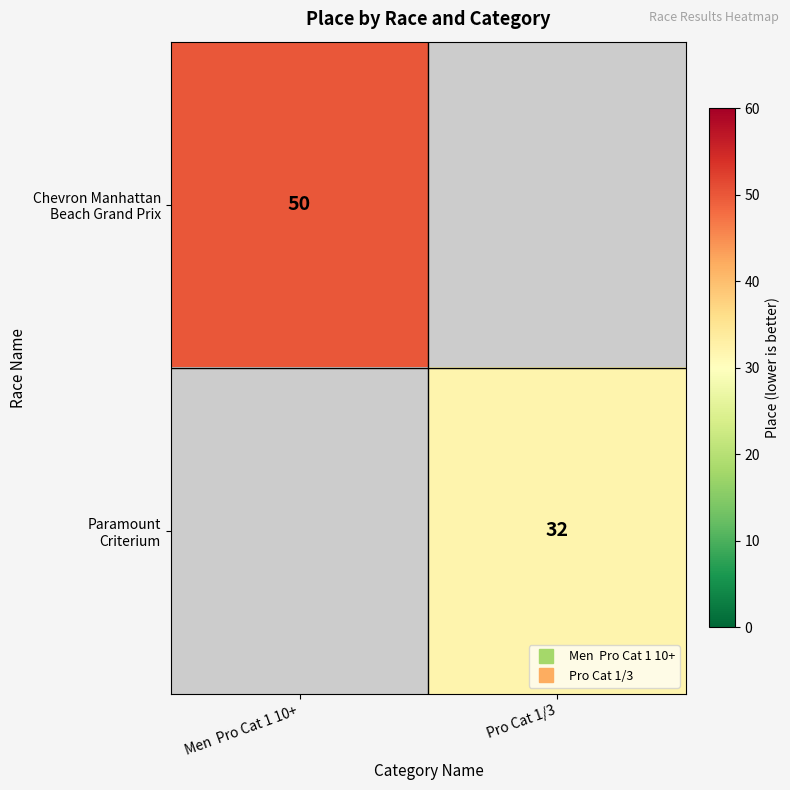

How many series are shown in this chart?

2